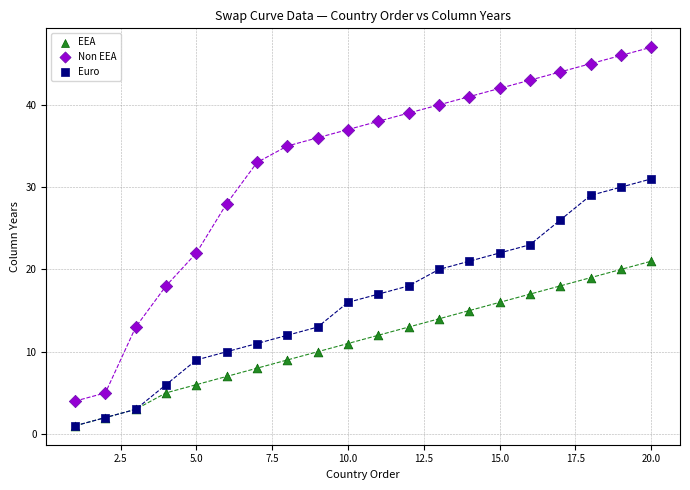

What are all the series names shown in the legend?

EEA, Non EEA, Euro